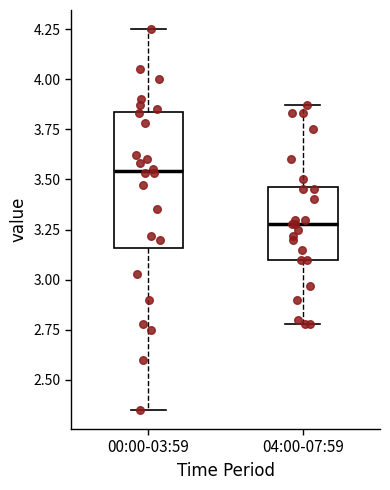

Reading left to right, transcribe this box plot: for each box, give where its median line is, the range the box spans, and where its two whiskers end, as read against the y-axis. The values are not printed on the chart, so give them approximately, as read against the axis.

00:00-03:59: median 3.55, box 3.15 to 3.85, whiskers 2.35 to 4.25
04:00-07:59: median 3.30, box 3.10 to 3.45, whiskers 2.80 to 3.85